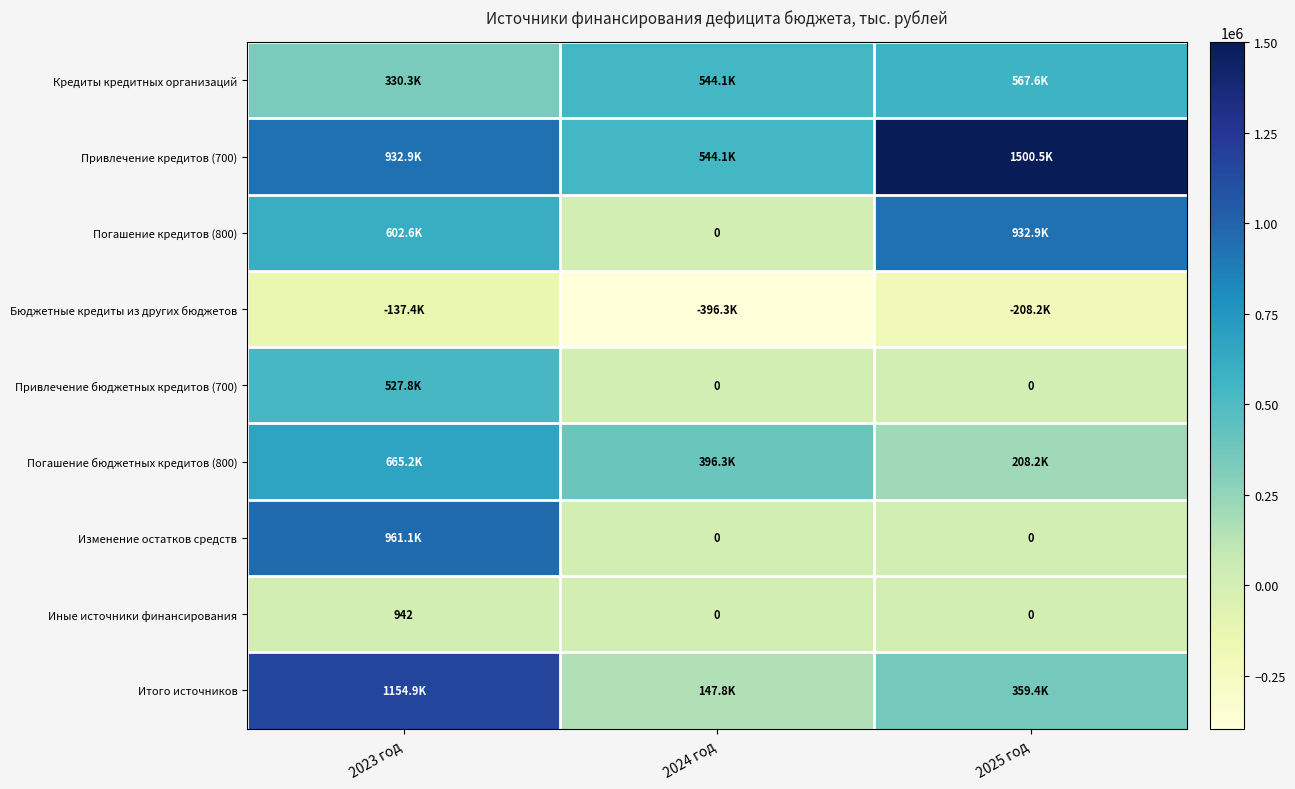

What is the difference between the maximum and minimum values in the Привлечение бюджетных кредитов (700) series?

527794.3